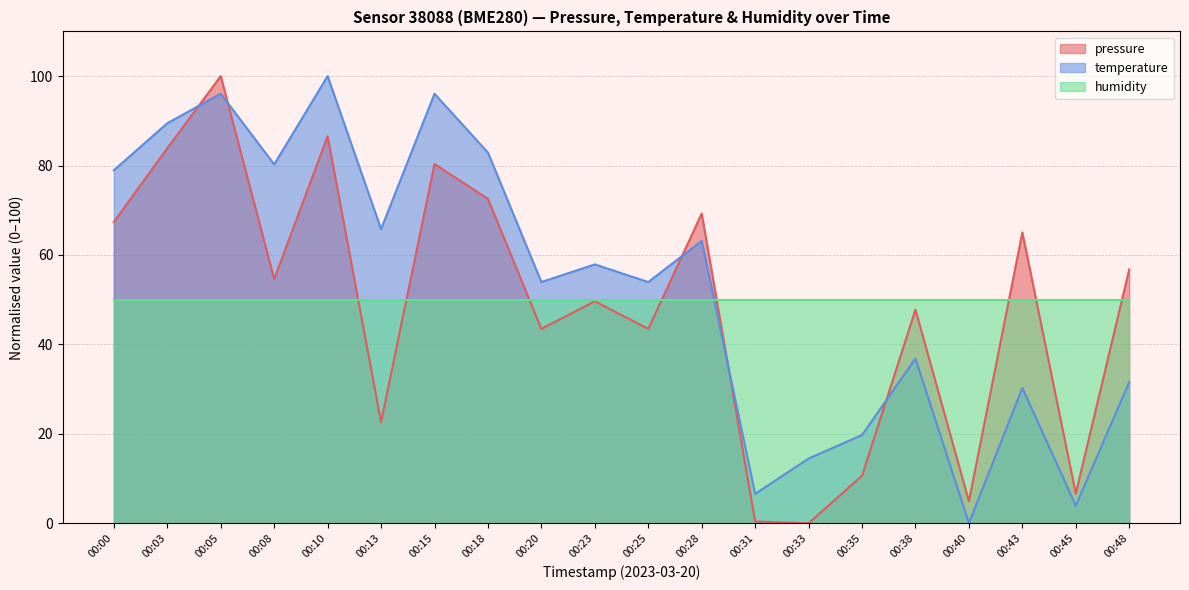

What is the sum of all pressure values?

966.0